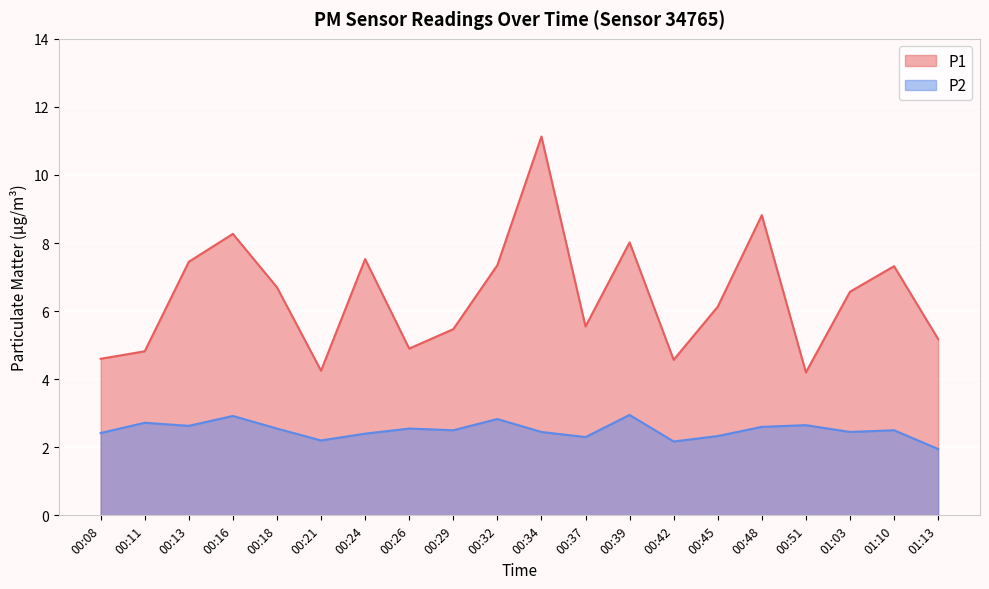

Is it true that P2 equals 2.5 at 00:29?

True